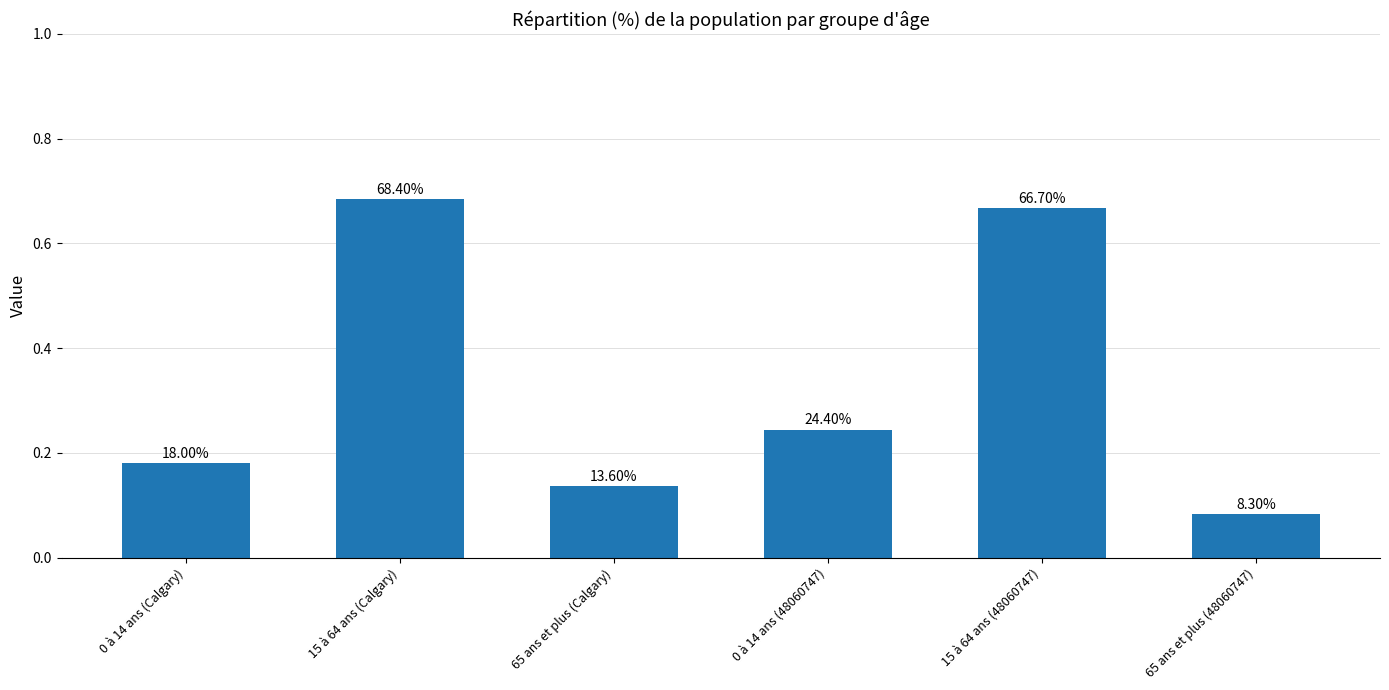

List the labels in order of value, largest first.

15 à 64 ans (Calgary), 15 à 64 ans (48060747), 0 à 14 ans (48060747), 0 à 14 ans (Calgary), 65 ans et plus (Calgary), 65 ans et plus (48060747)